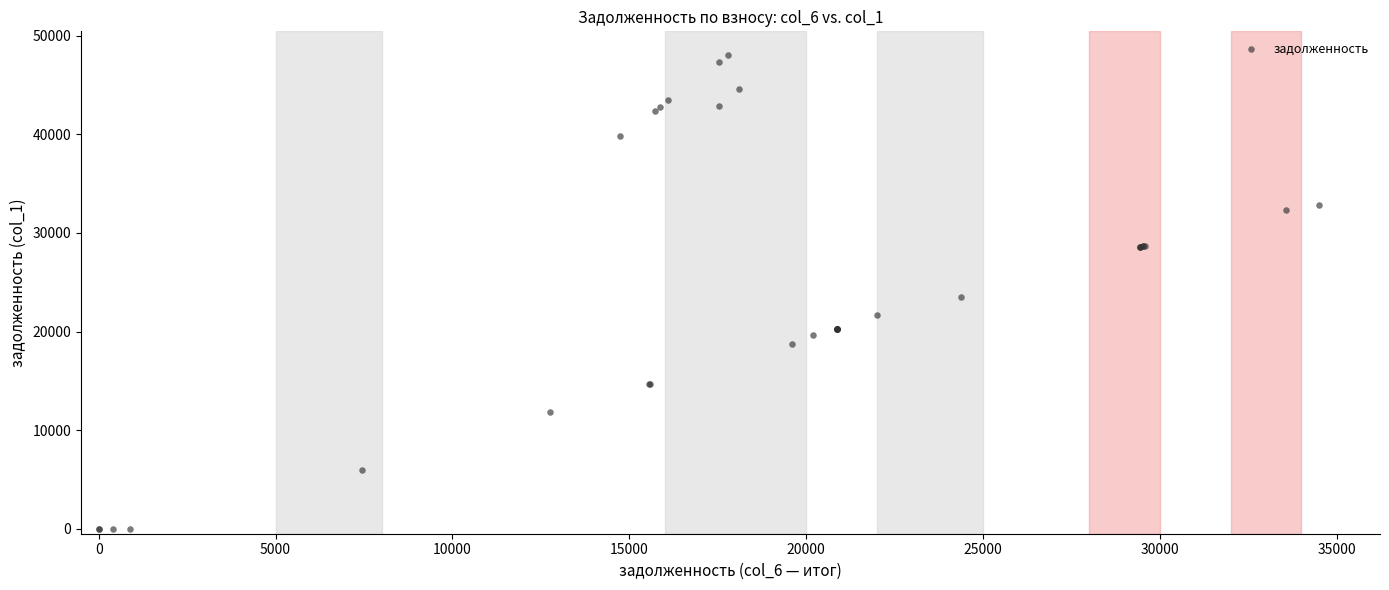

What Y value in the scatter plot is closest to 24017?

23495.2